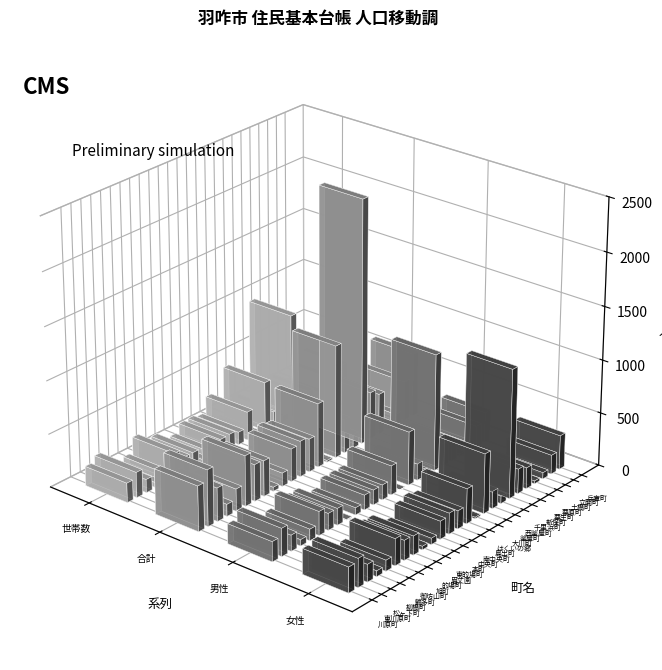

Between 松ヶ下町 and 新保町, which series saw the biggest shift?

合計